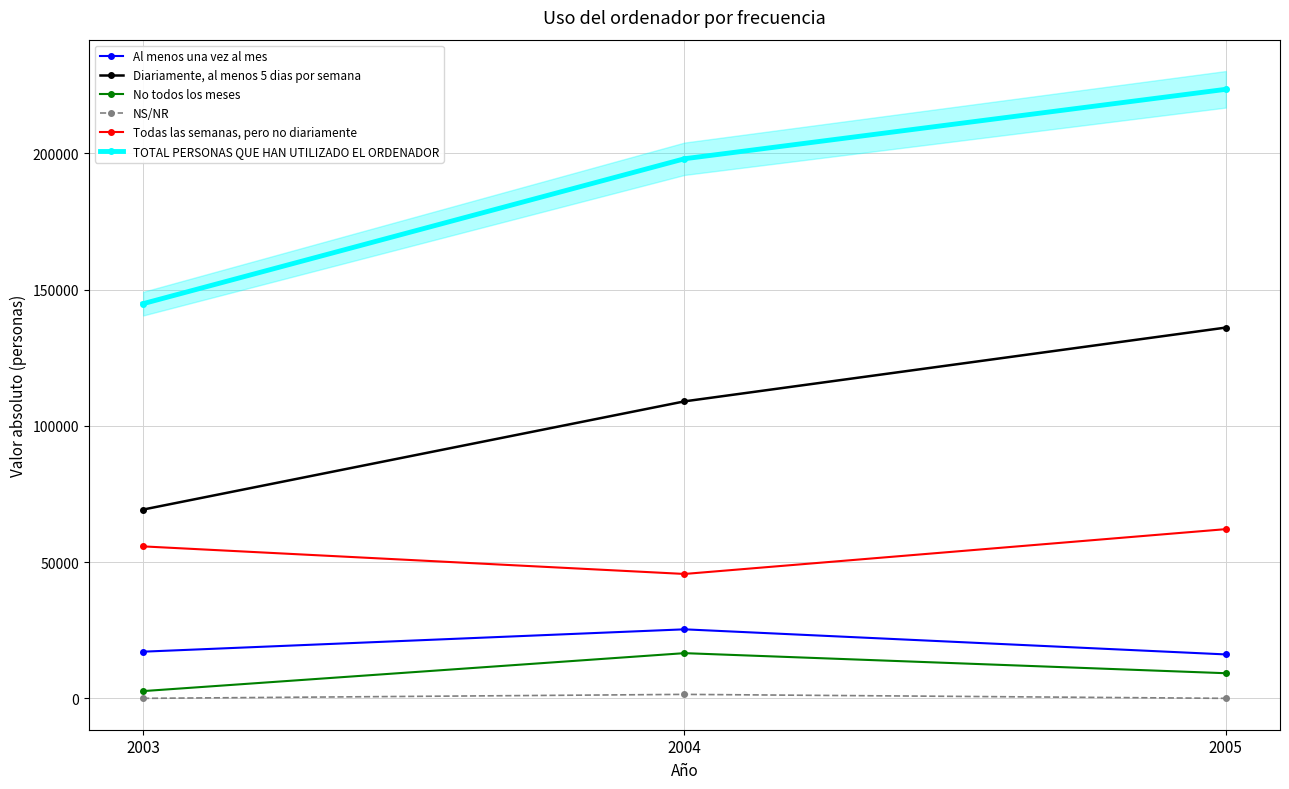

The No todos los meses series shows 1821 at 2003. True or false?

False